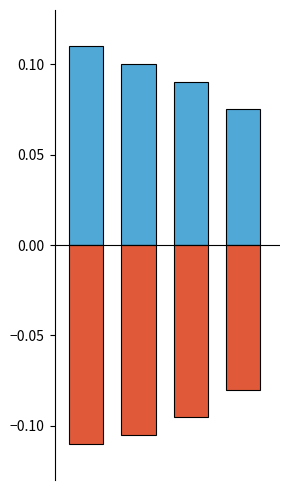

What are all the series names shown in the legend?

positive, negative